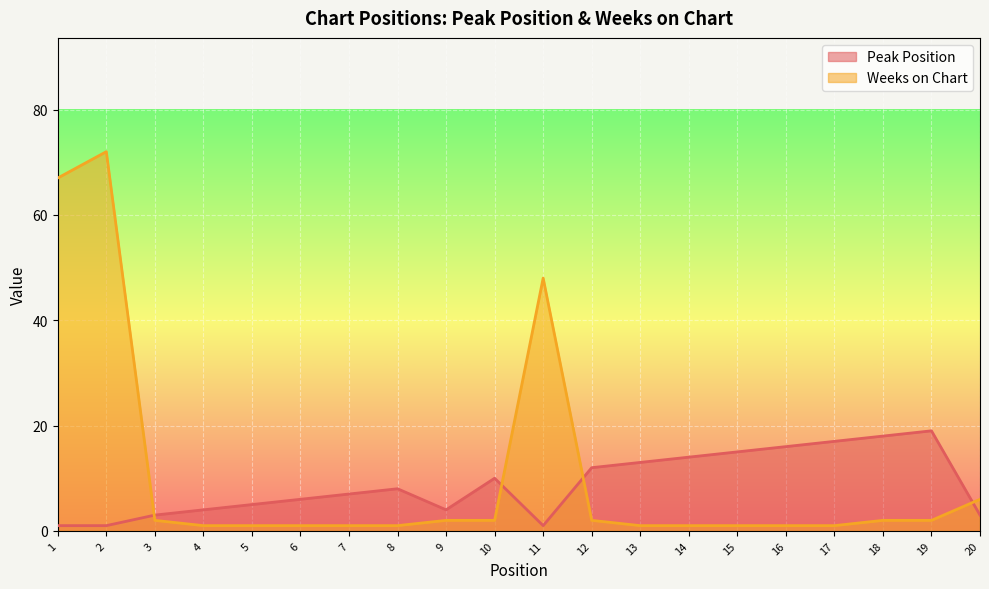

Which series ends up on top after the final intersection of Weeks on Chart and Peak Position?

Weeks on Chart